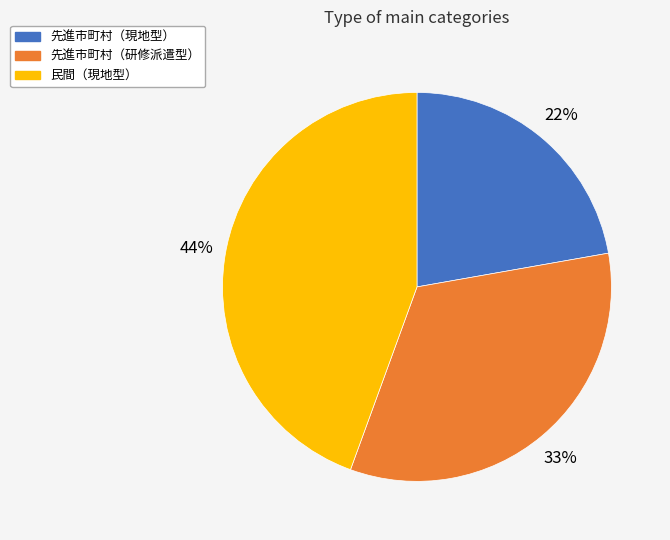

Between 民間（現地型） and 先進市町村（研修派遣型）, which is larger?

民間（現地型）